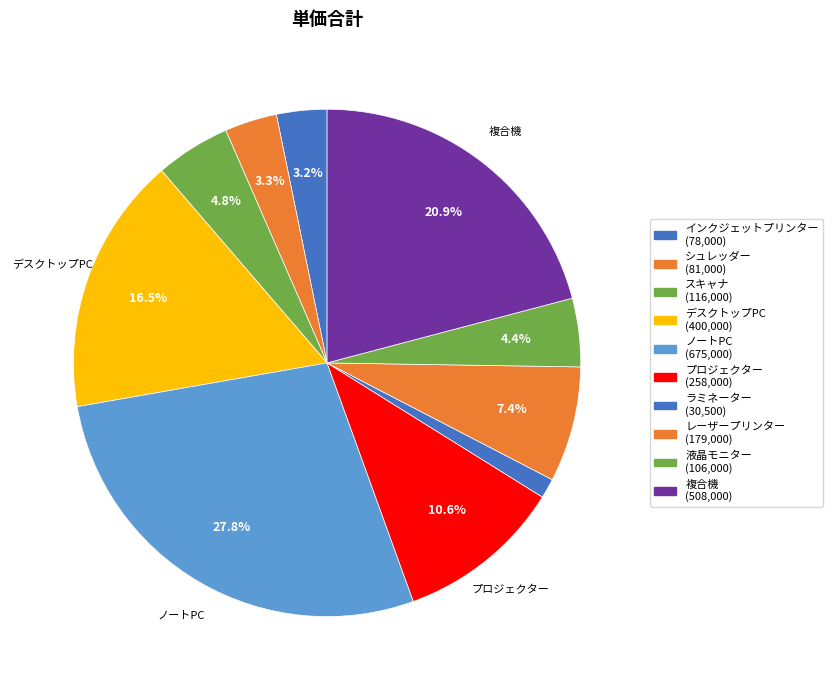

How many segments does this pie chart have?

10